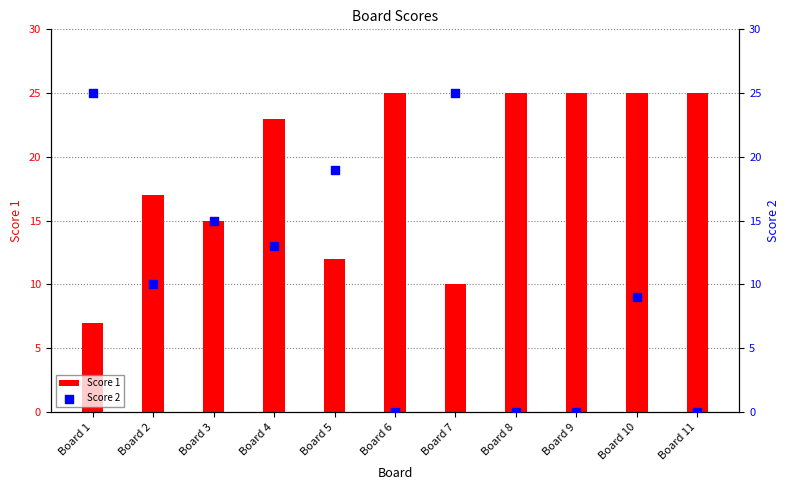

At which category is the sum across all series the highest?

Board 4